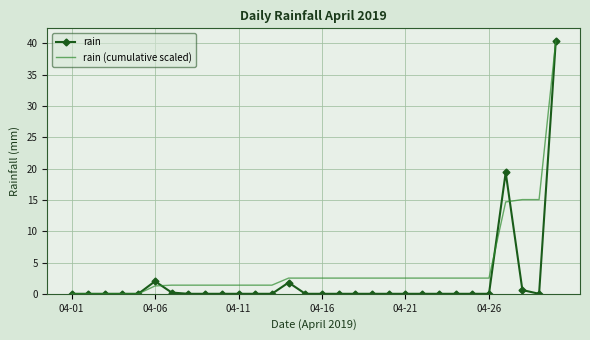

Which series has the largest total across all categories?

rain (cumulative scaled)